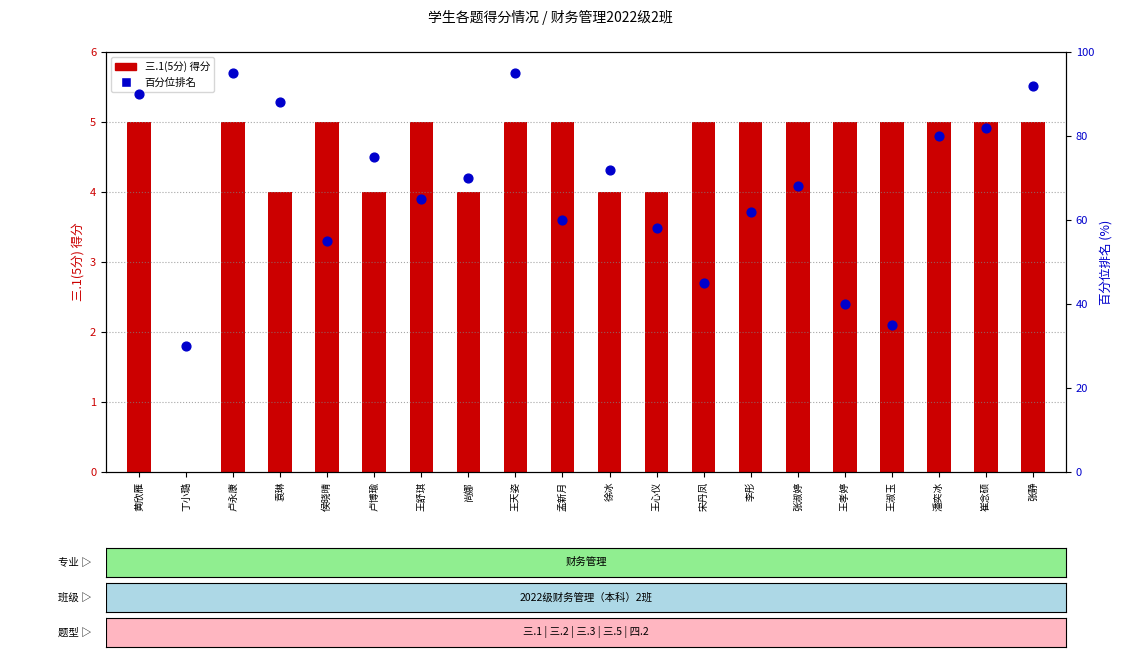

Which series has the largest total across all categories?

percentile rank within sample